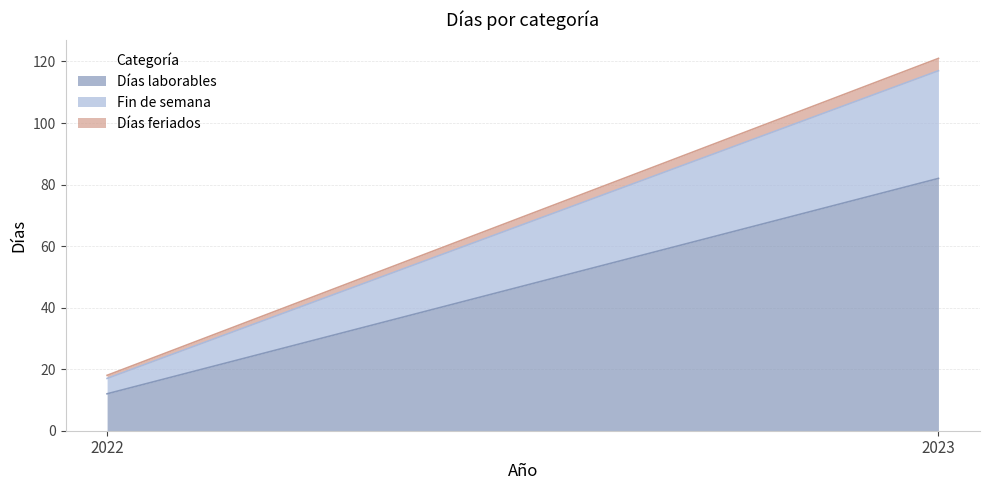

Reading left to right, list all the values displayed in this chart.

Días laborables: 12	82
Fin de semana: 5	35
Días feriados: 1	4